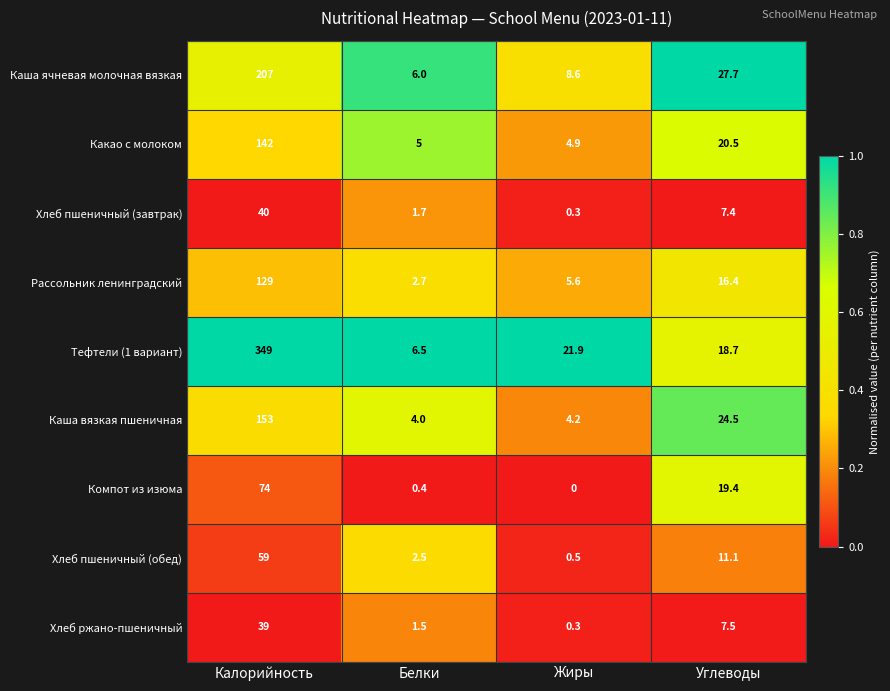

At which category is the sum across all series the highest?

Калорийность